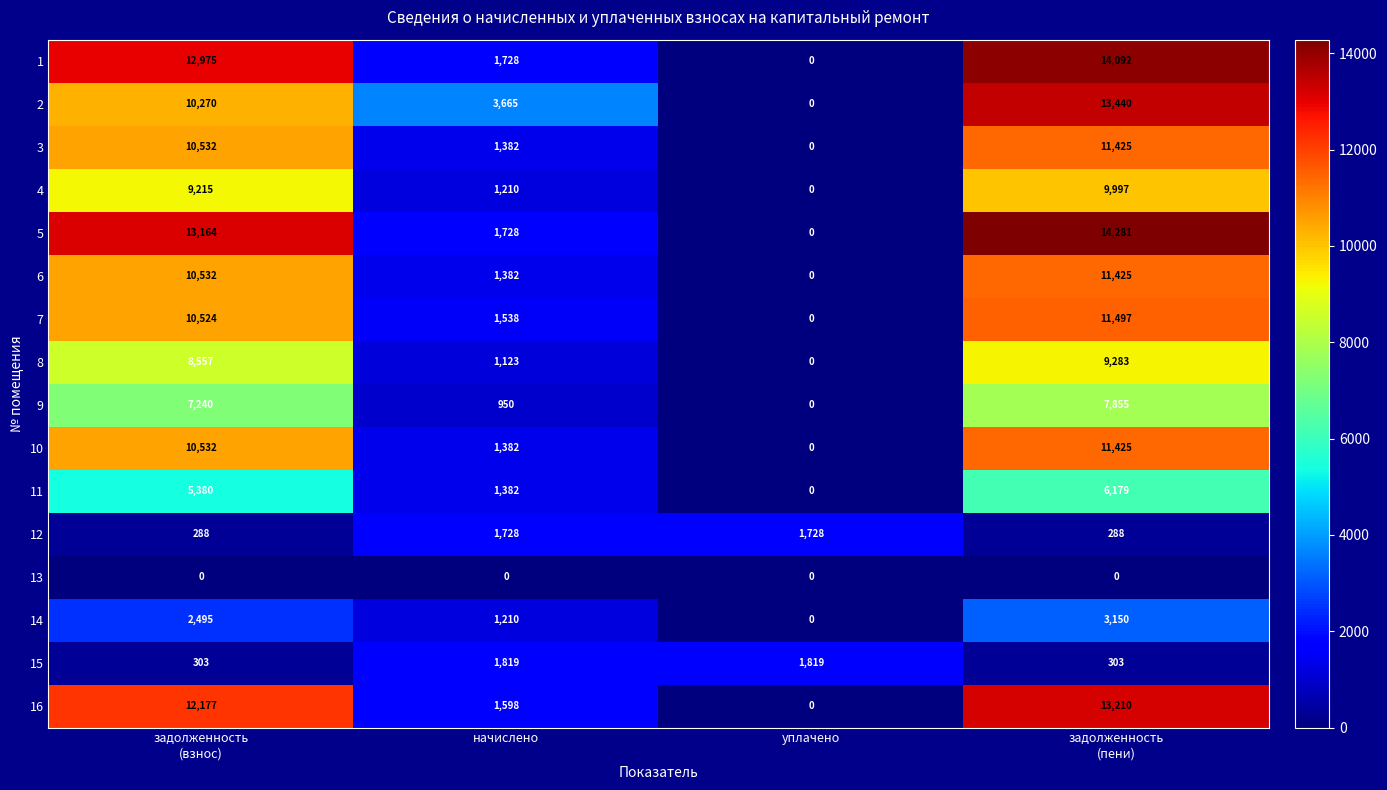

The value of 9 at уплачено is -2811. True or false?

False